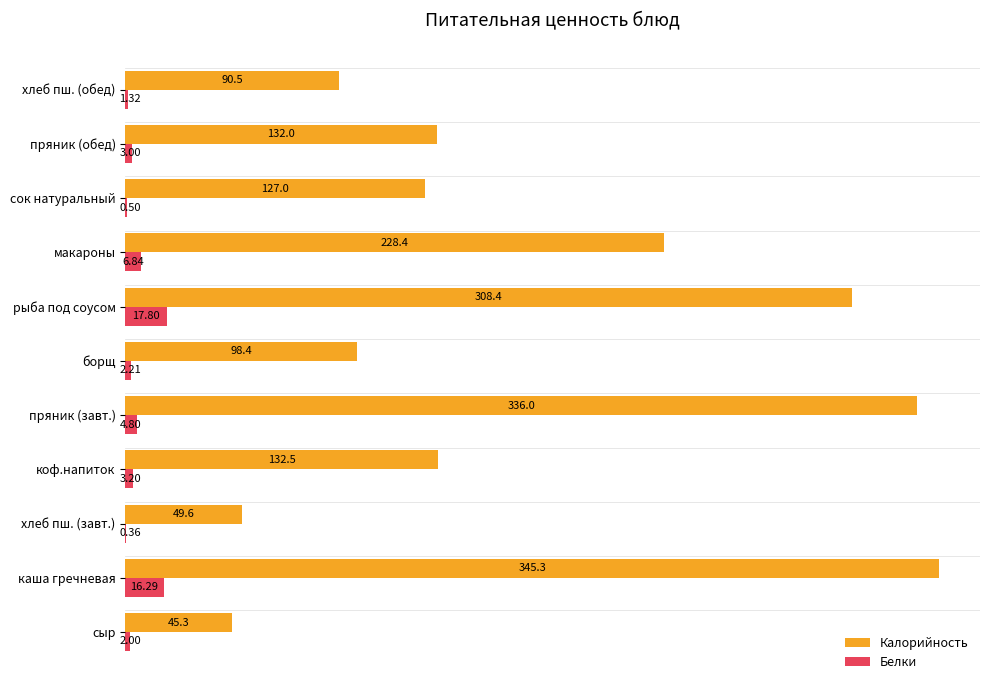

Is the value of Калорийность at пряник (завт.) greater than the value of Белки at хлеб пш. (завт.)?

Yes